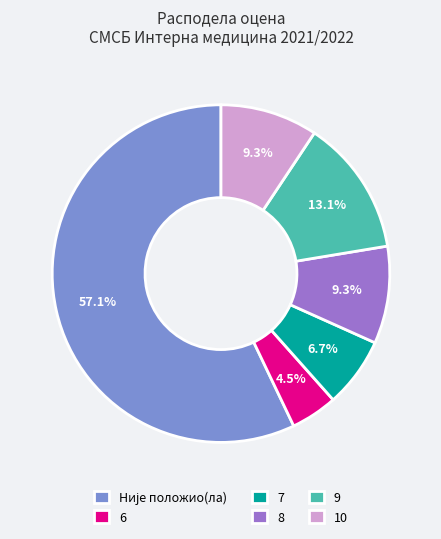

Which has a higher value, 7 or 8?

8